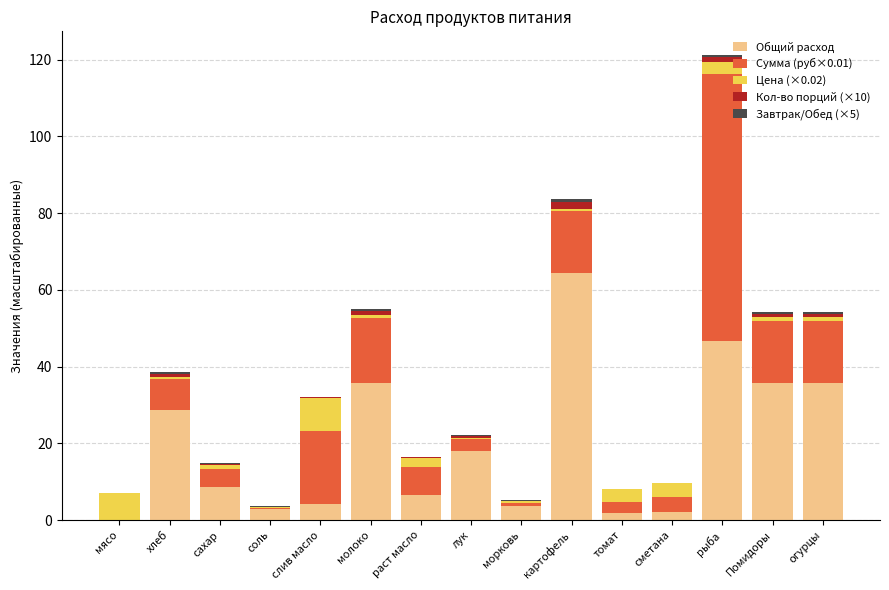

At which category is the sum across all series the highest?

рыба